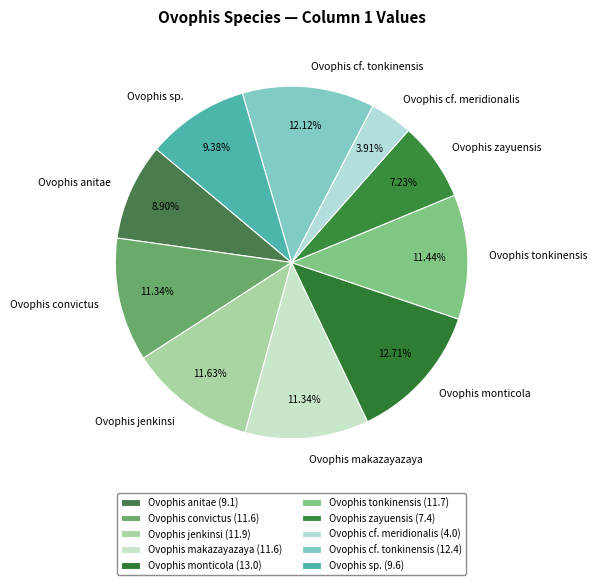

What percentage is NOT represented by Ovophis anitae?

91.1%